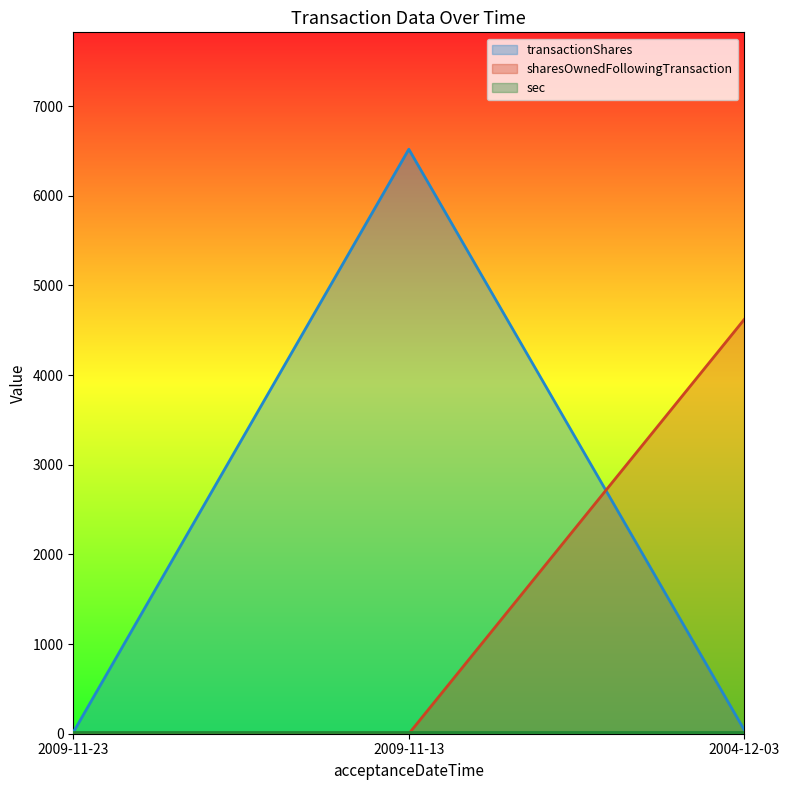

Is the value of sharesOwnedFollowingTransaction at 2004-12-03 greater than the value of transactionShares at 2004-12-03?

Yes